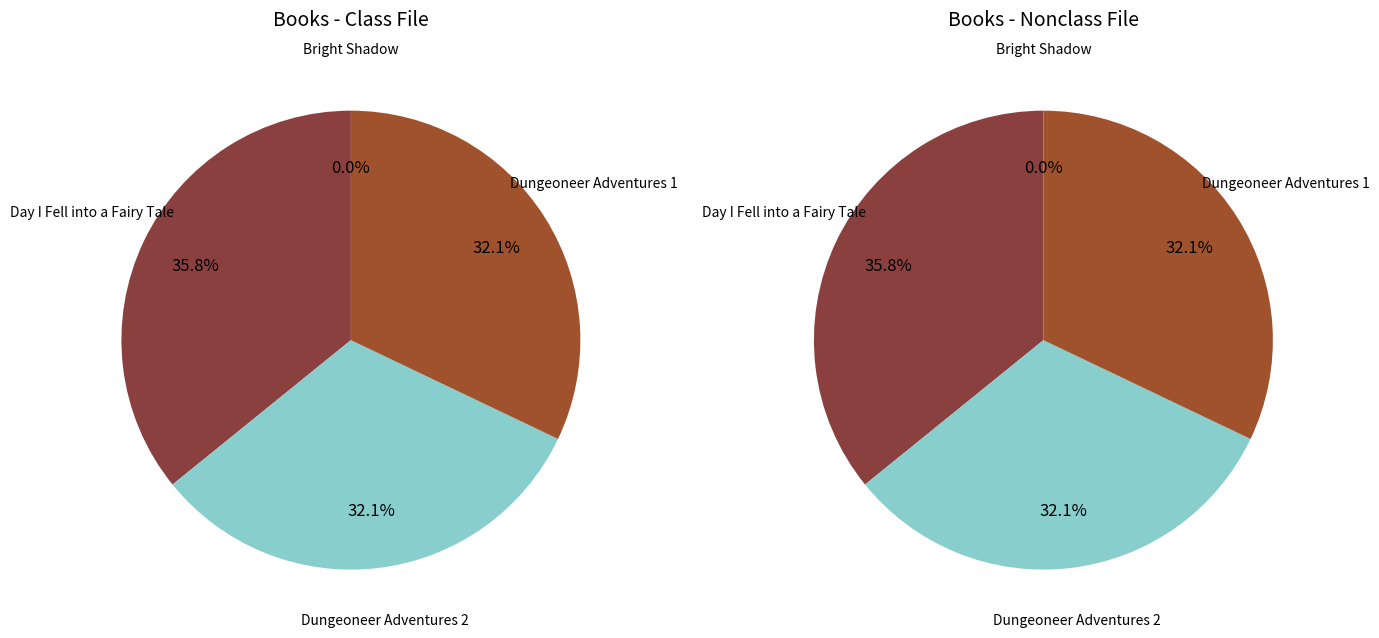

To the nearest percent, what is the difference between the Dungeoneer Adventures 2 and Bright Shadow slice percentages?

32%